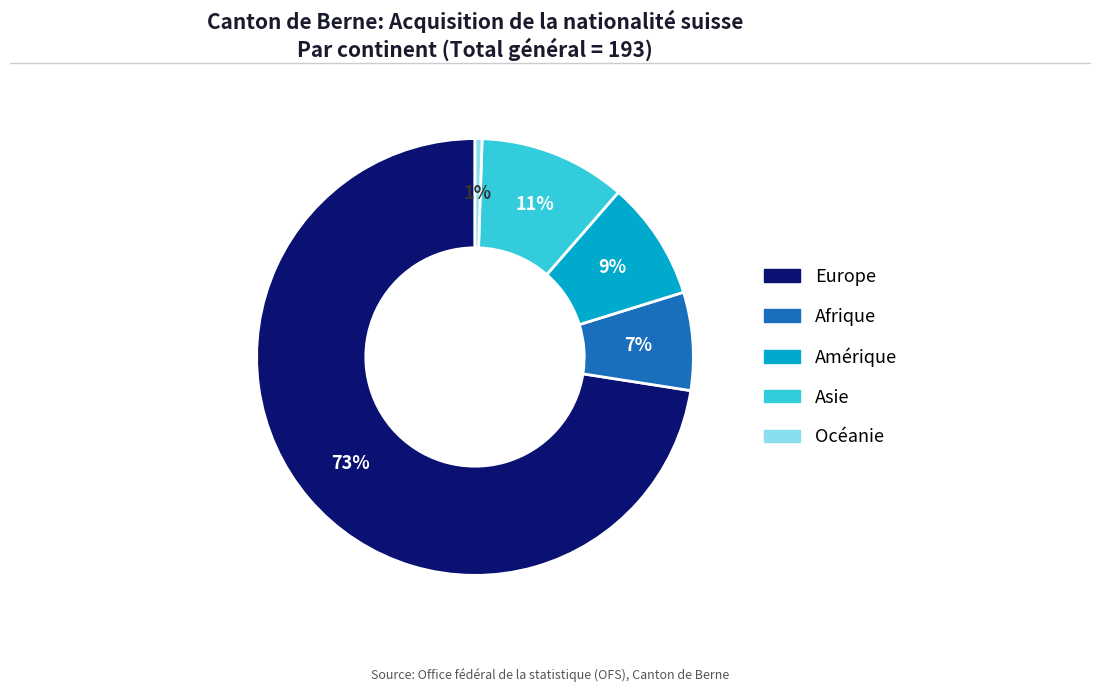

What is the largest slice in the pie chart?

Europe